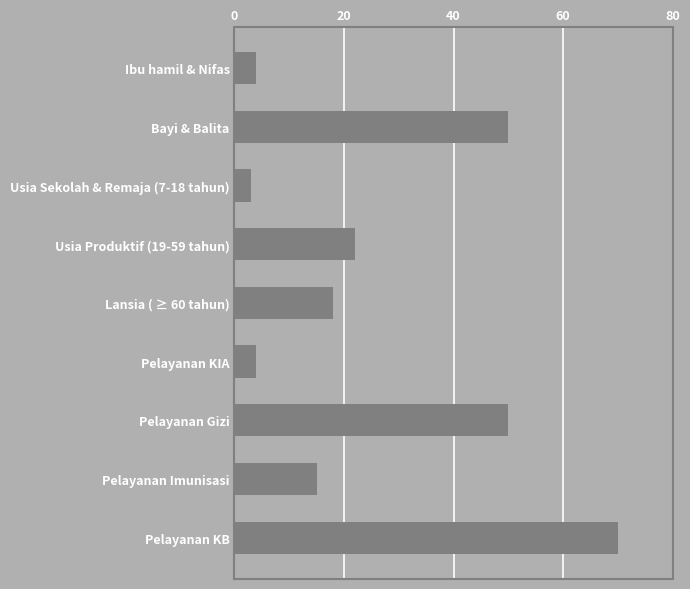

What is the minimum value shown in the chart?

3